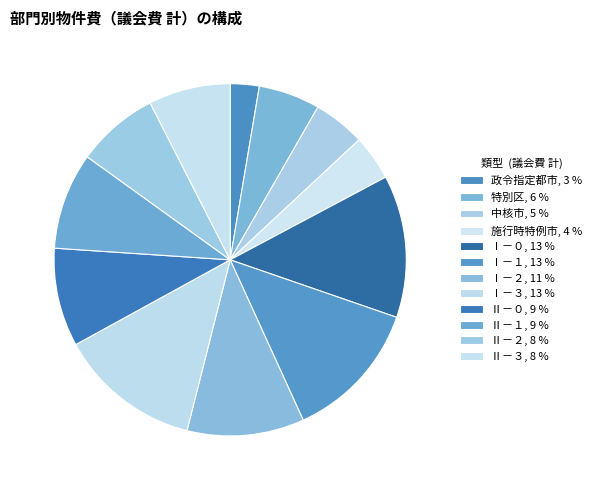

Does Ⅰ－０ account for over 50% of the chart?

No